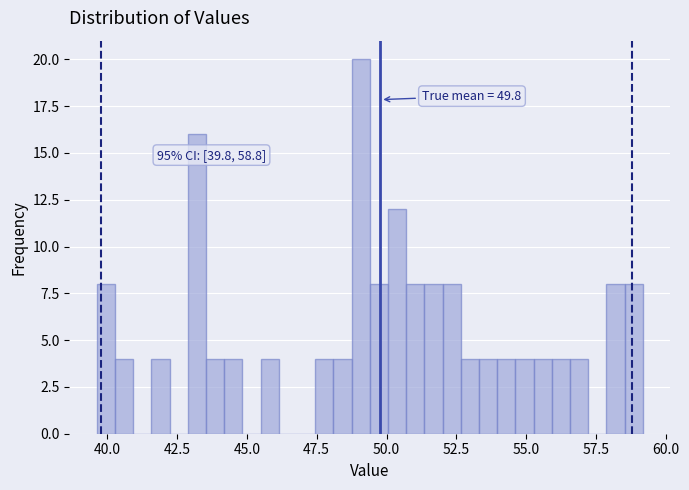

Read against the x-axis, roughly where is the centre of the tallest bar?

49.0